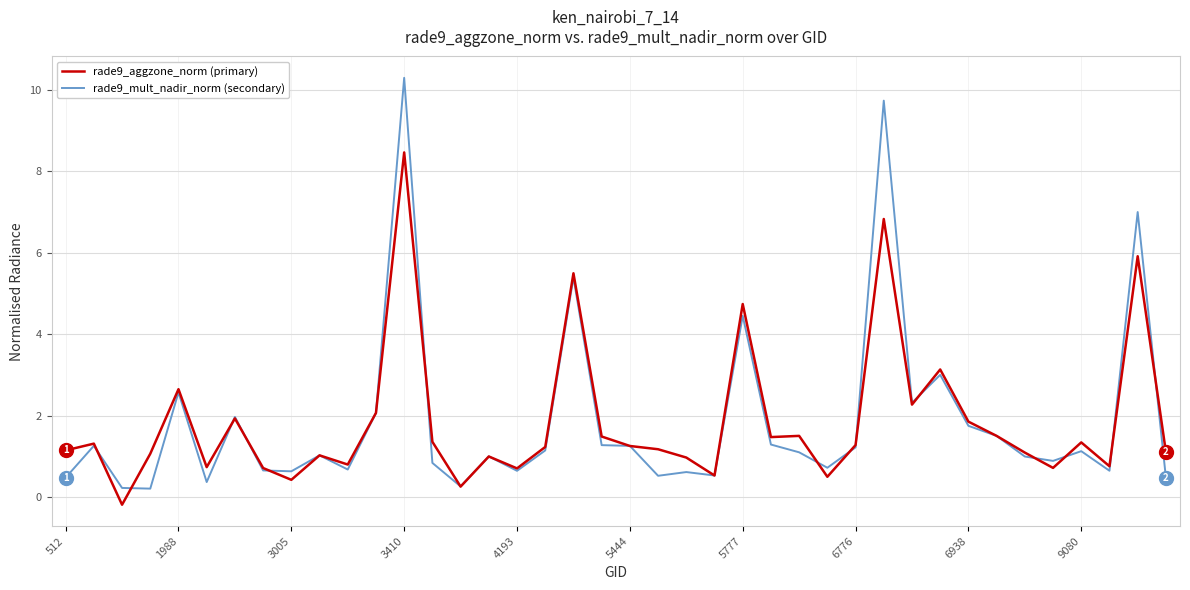

List the series in order of their peak value, highest first.

rade9_mult_nadir_norm (secondary), rade9_aggzone_norm (primary)